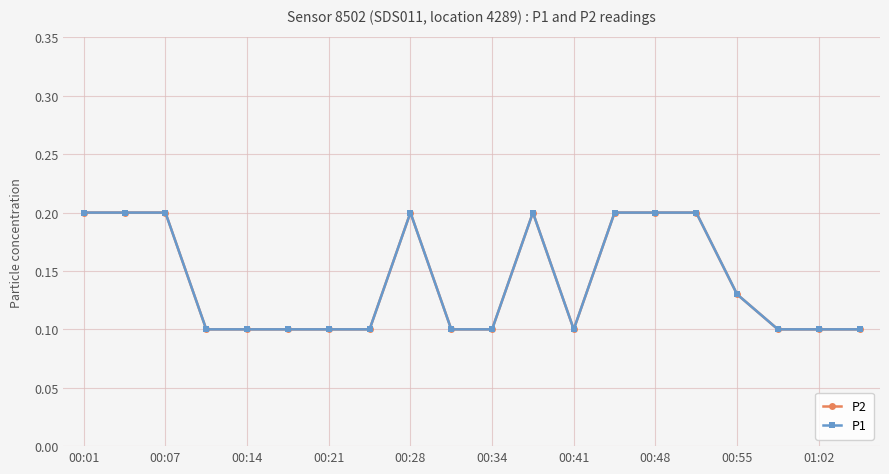

How many lines are shown in the chart?

2